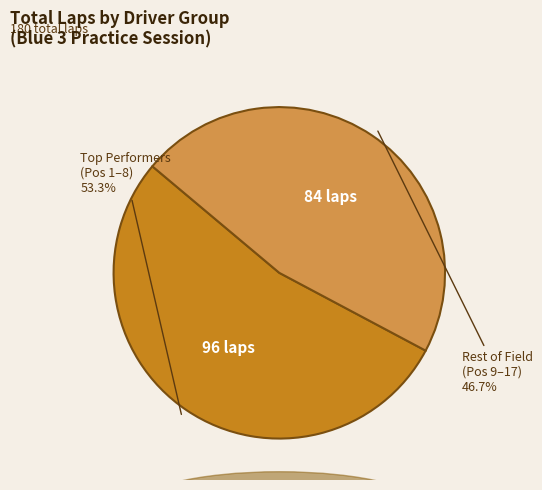

Is there any slice that represents more than half of the pie?

Yes